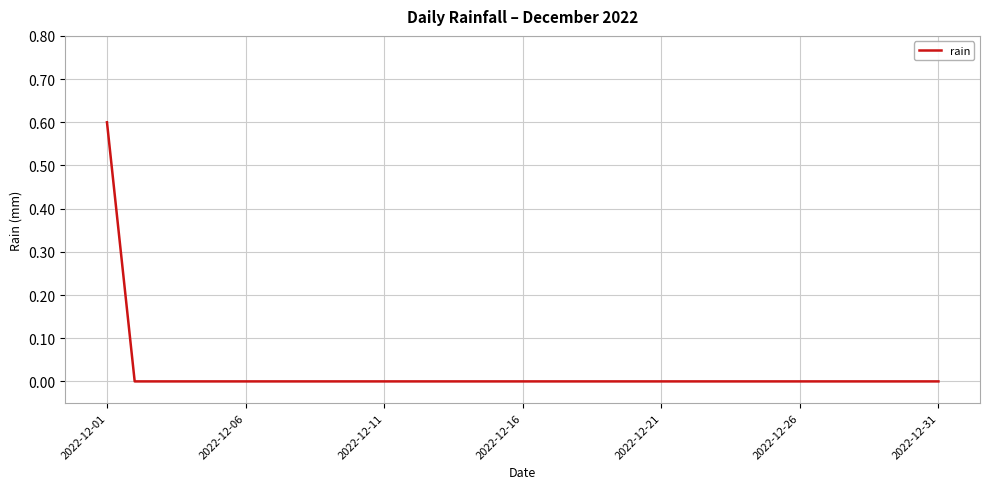

What is the difference between the maximum and minimum values?

0.6